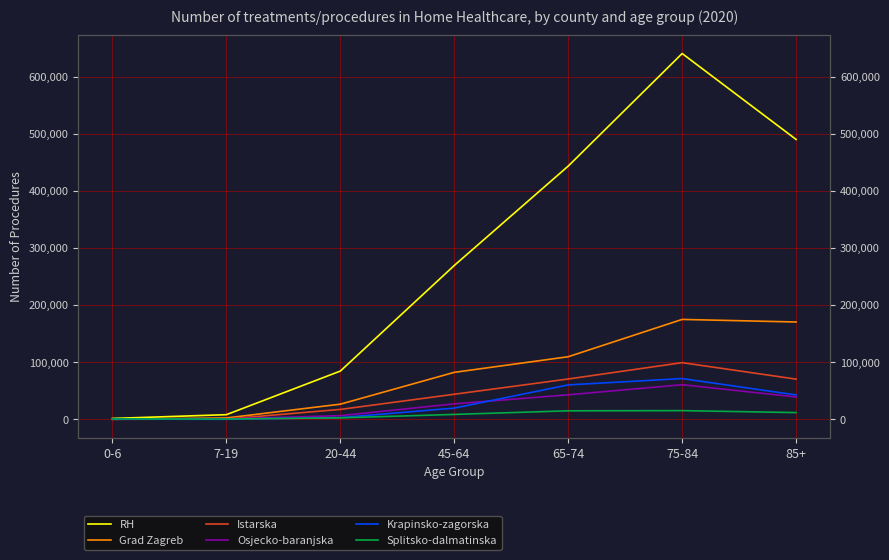

The Istarska series shows 10 at 0-6. True or false?

True